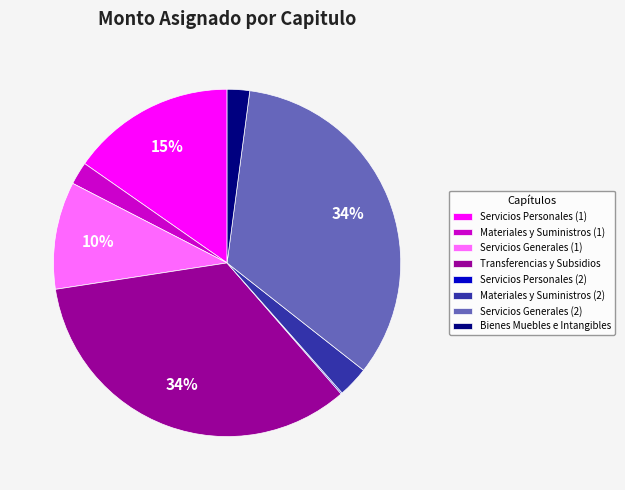

Does Bienes Muebles e Intangibles account for over 50% of the chart?

No